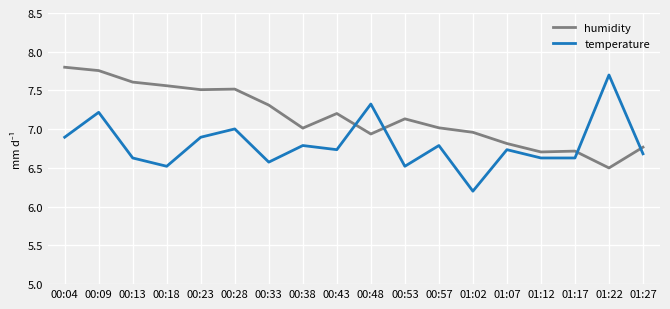

At which category does the chart reach its peak across all series?

00:04